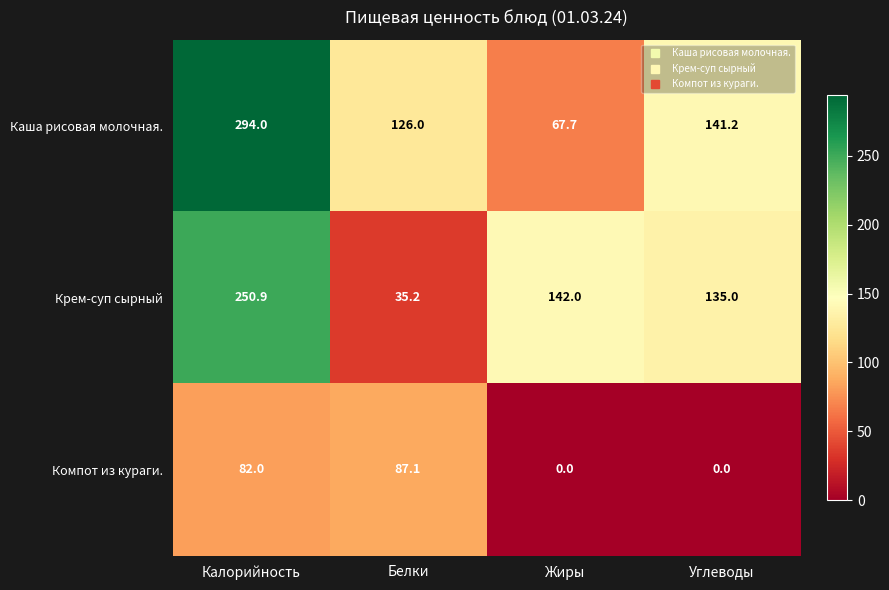

Rank the series at Углеводы from lowest to highest value.

Компот из кураги., Крем-суп сырный, Каша рисовая молочная.